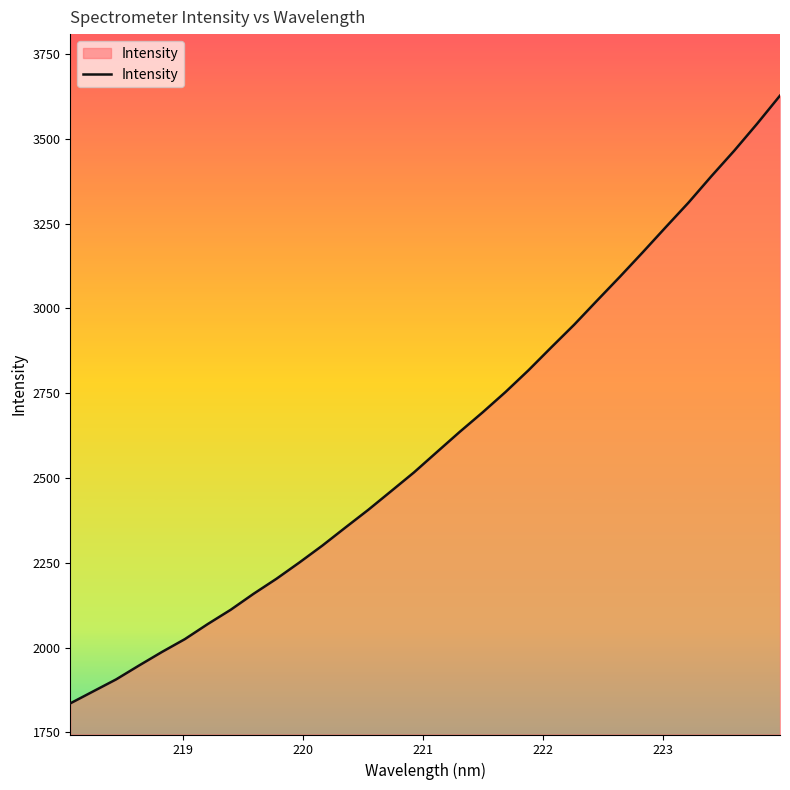

What is the difference between the maximum and minimum values?

1792.1